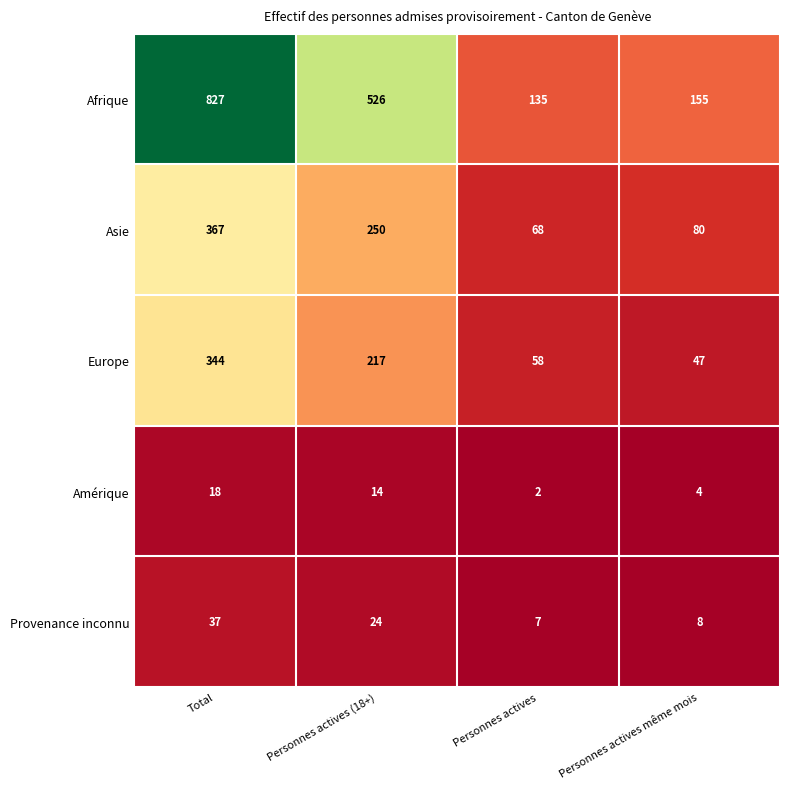

What is the difference between the Asie values at Personnes actives même mois and Personnes actives?

12